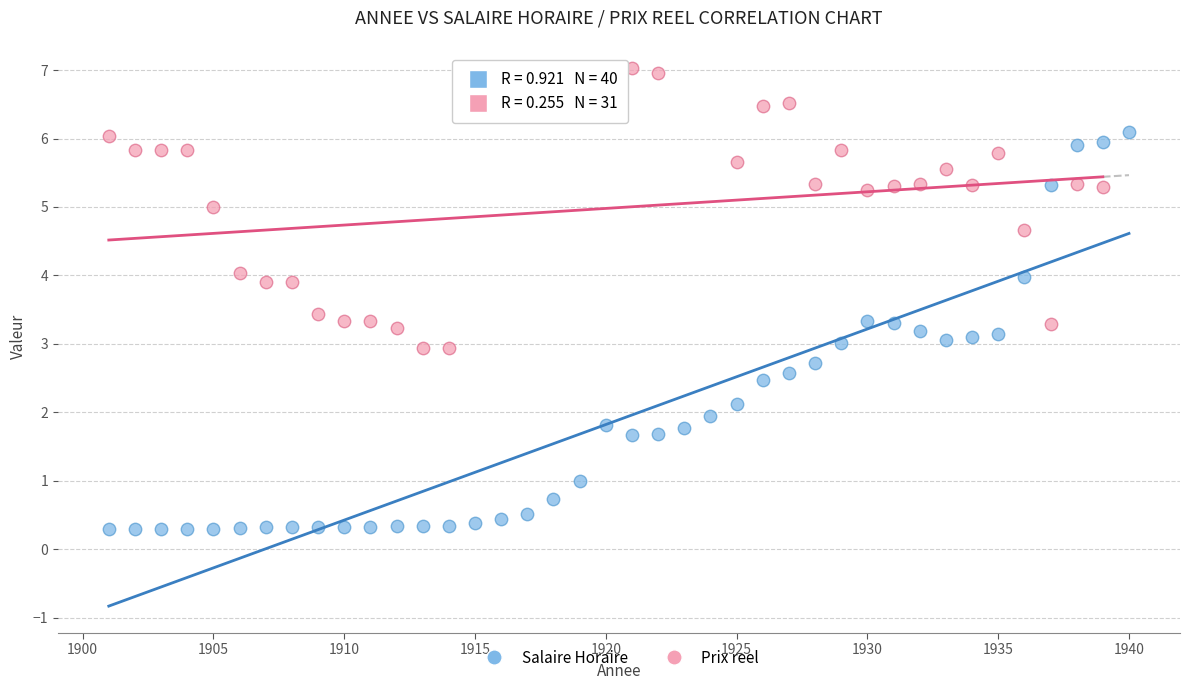

Which series reaches the minimum Y coordinate?

Salaire Horaire